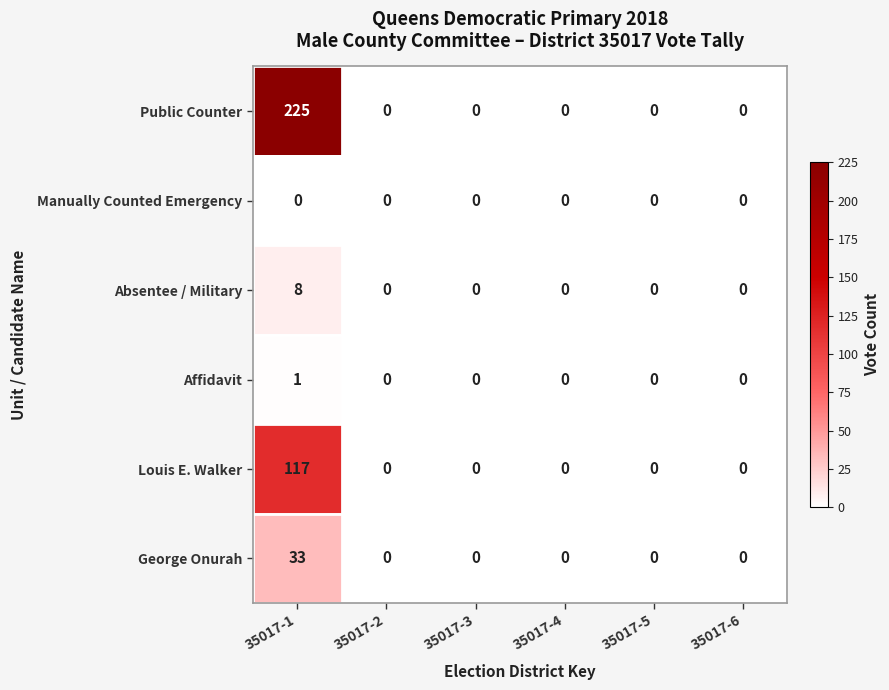

The Manually Counted Emergency series shows 0 at 35017-4. True or false?

True